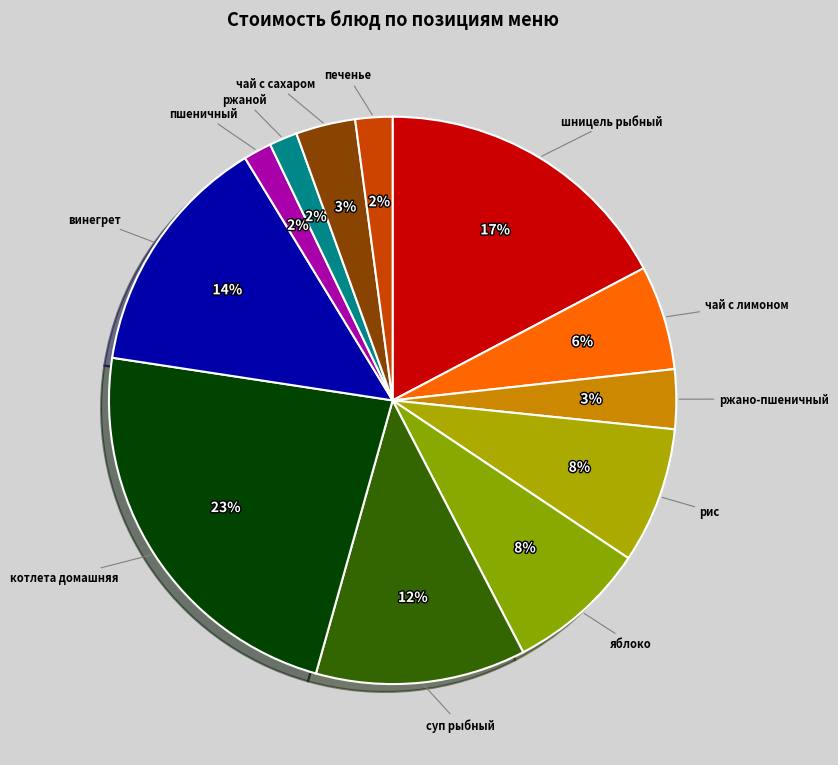

Between рис and пшеничный, which is larger?

рис